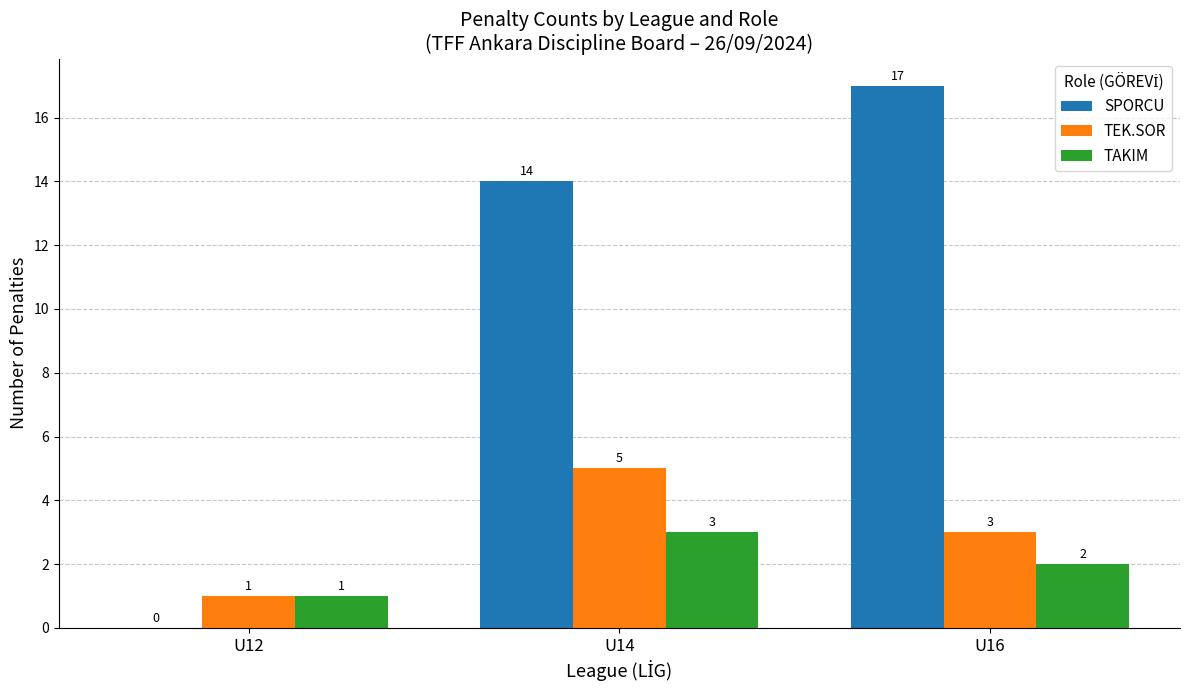

What is the difference between the SPORCU values at U14 and U12?

14